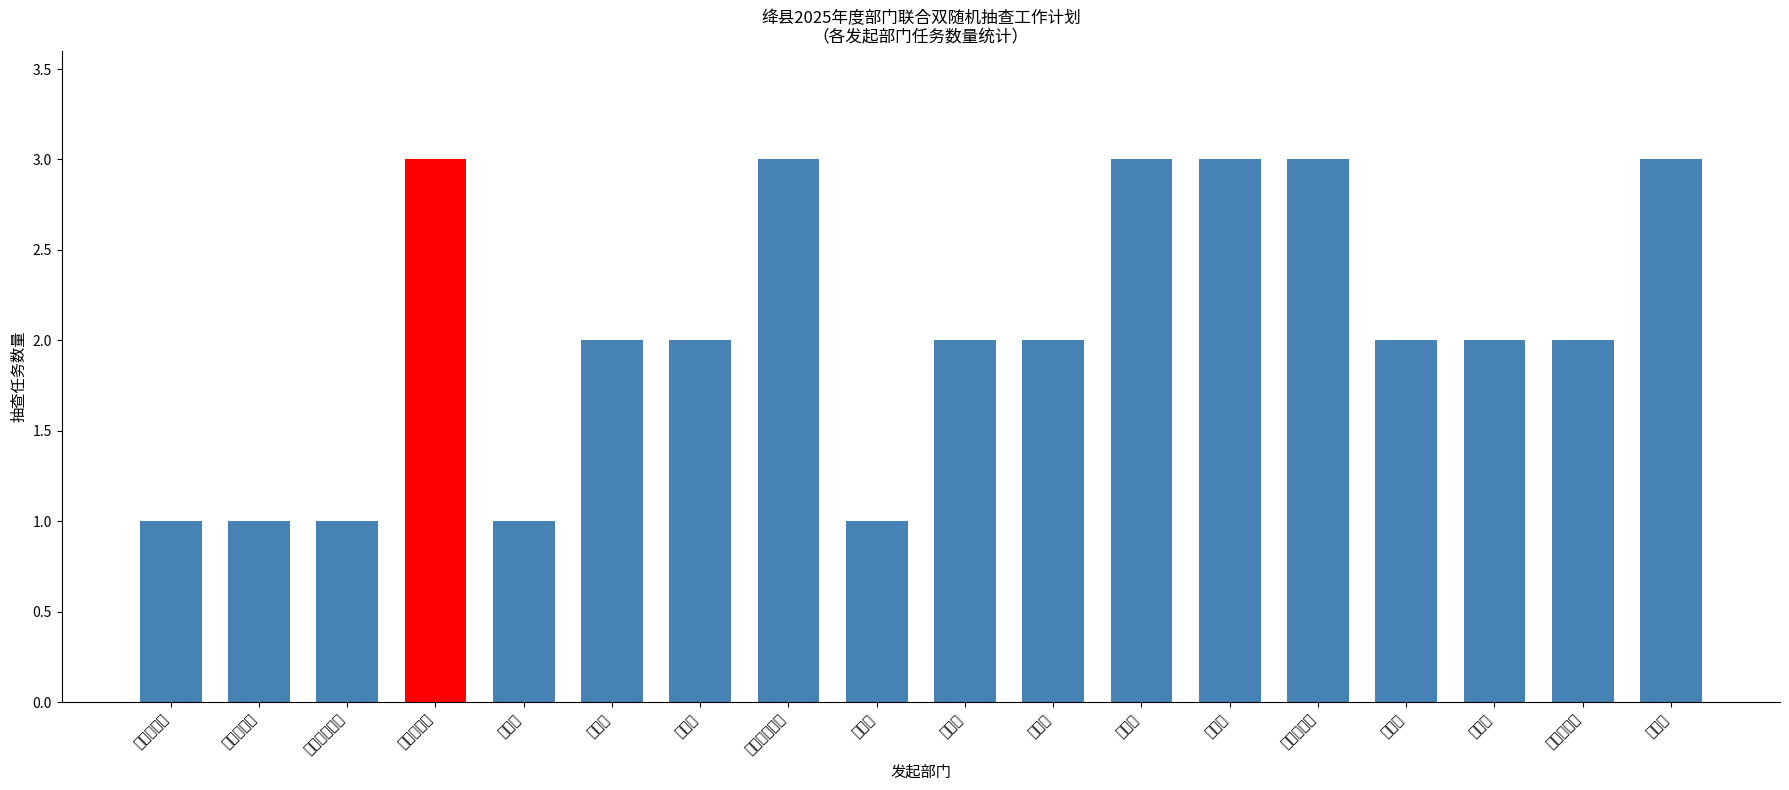

Count the number of values greater than 2.

6